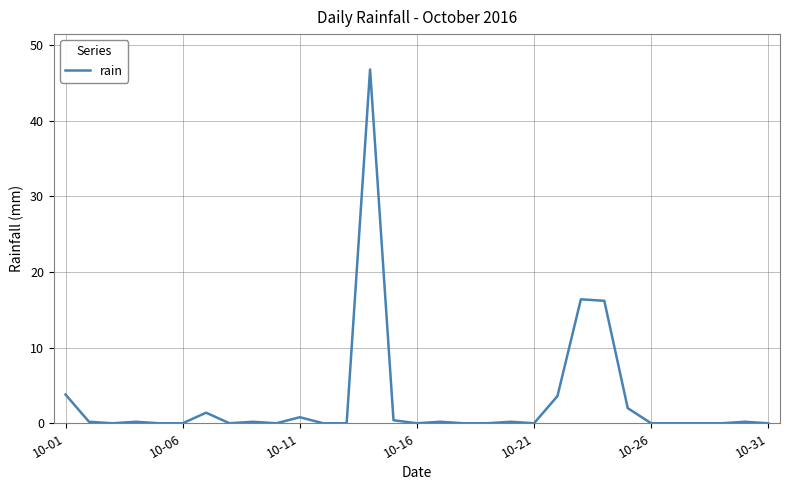

What is the greatest value displayed?

46.8